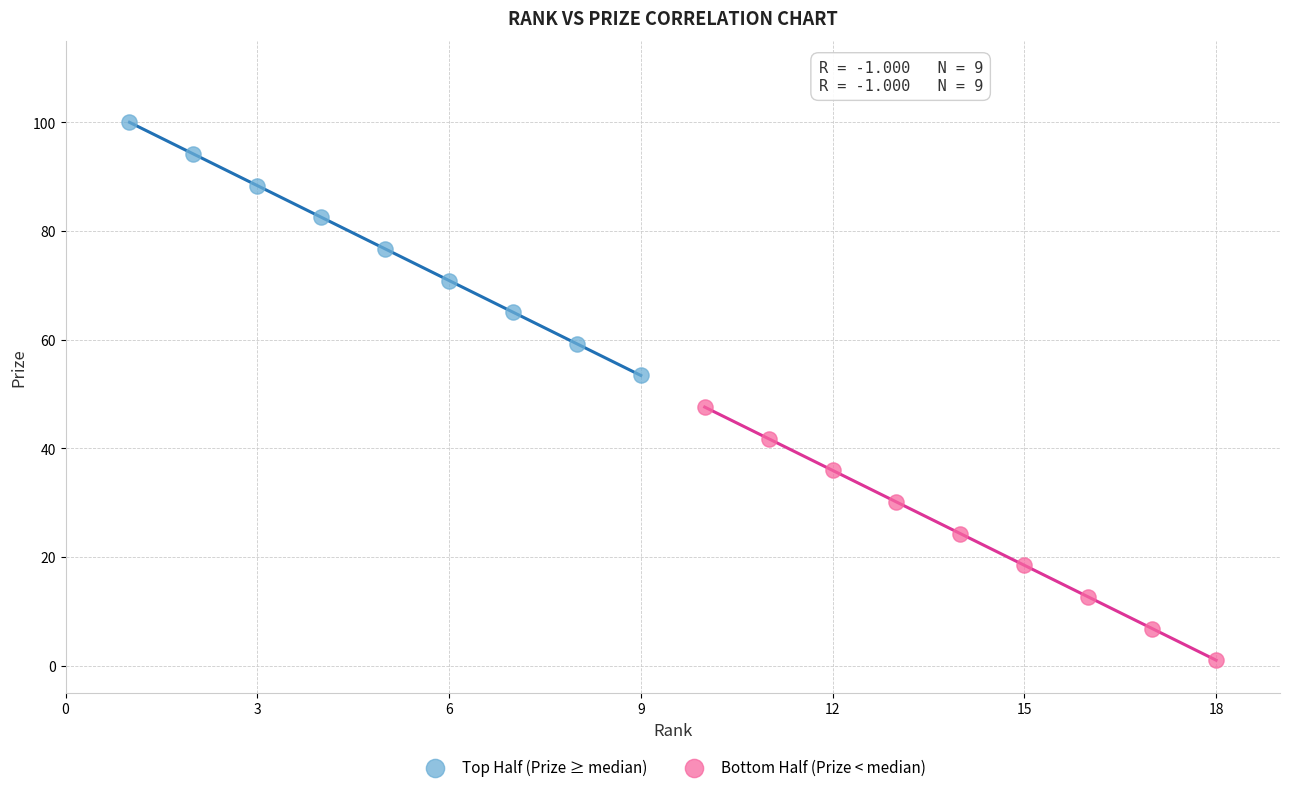

What are all the series names shown in the legend?

Top Half (Prize ≥ median), Bottom Half (Prize < median)